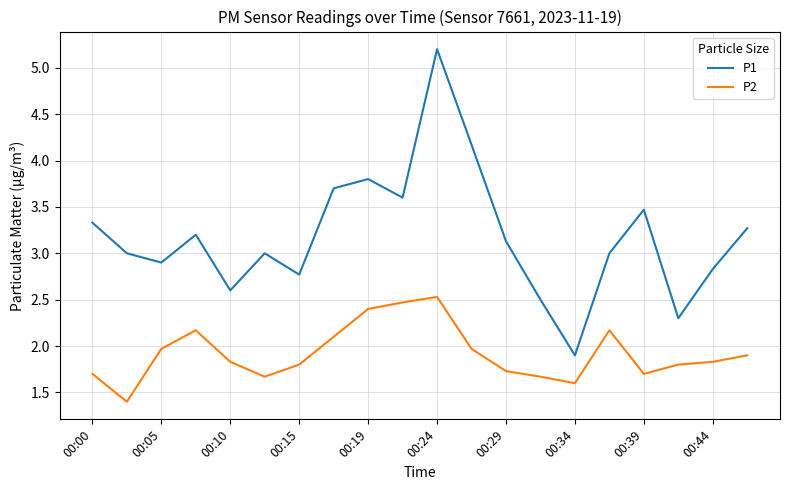

Is this an area chart (filled region under the line)?

No